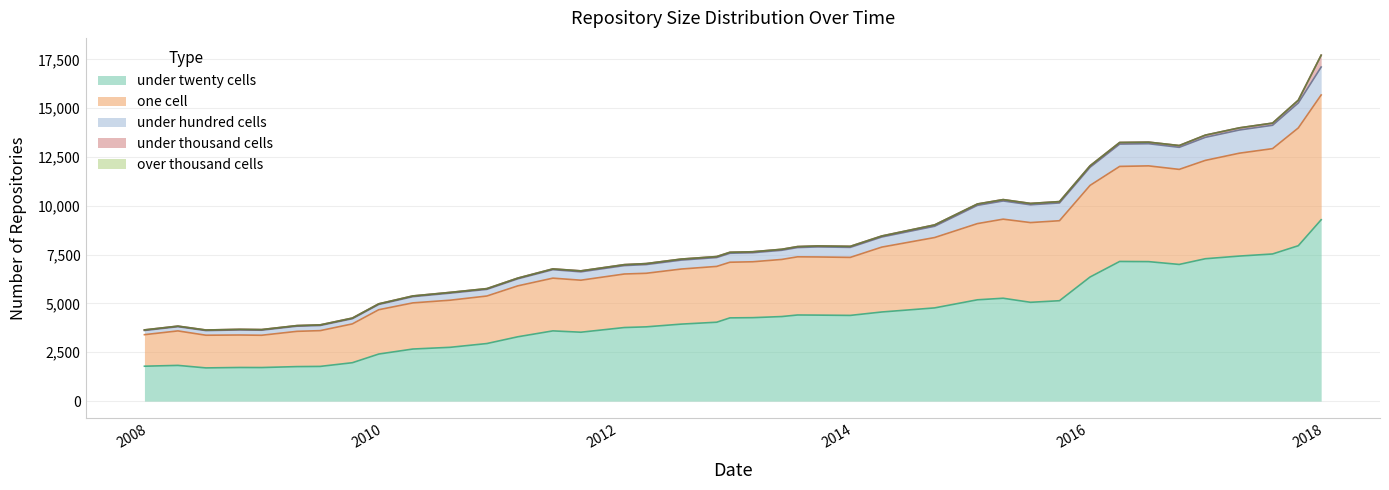

What is the minimum value for under twenty cells?

1700